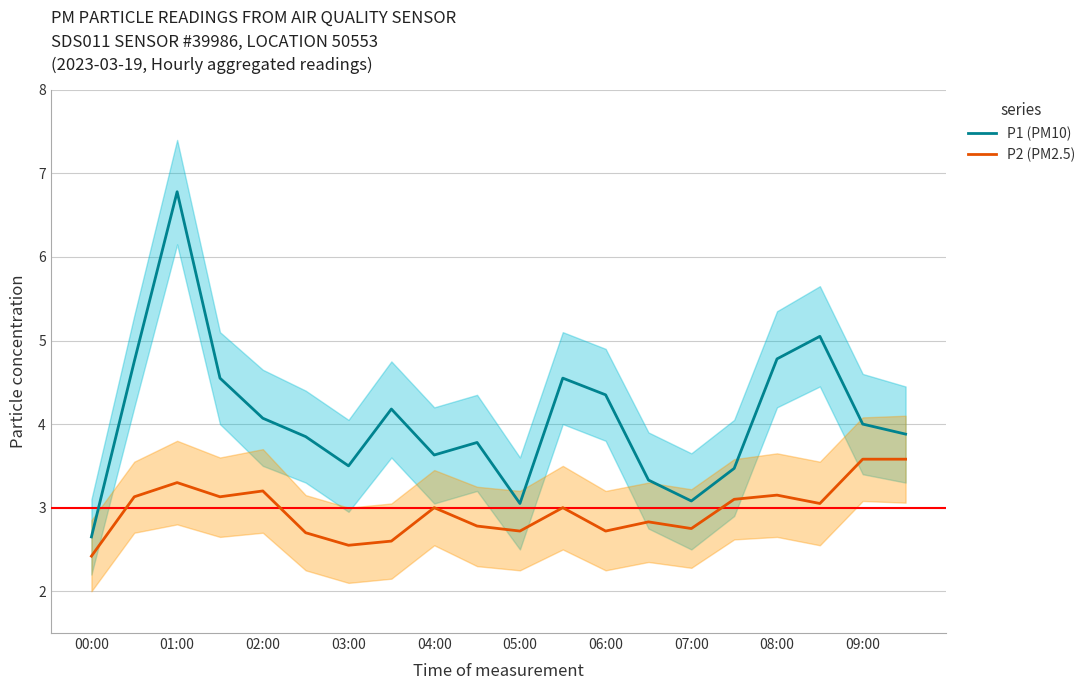

Reading left to right, extract all data points from this chart.

P1 (PM10): 2.6	4.8	6.8	4.5	4.1	3.9	3.5	4.2	3.6	3.8	3.0	4.5	4.3	3.3	3.1	3.5	4.8	5.0	4.0	3.9
P2 (PM2.5): 2.4	3.1	3.3	3.1	3.2	2.7	2.5	2.6	3.0	2.8	2.7	3.0	2.7	2.8	2.8	3.1	3.1	3.0	3.6	3.6